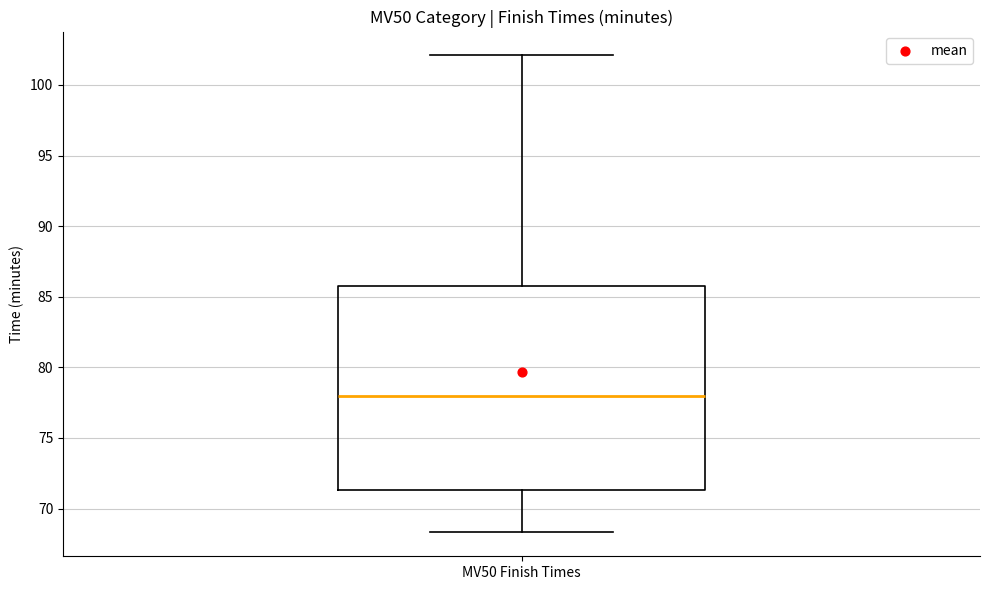

Transcribe this box plot: give where the median line is, the range the box spans, and where the two whiskers end, as read against the y-axis. The values are not printed on the chart, so give them approximately, as read against the axis.

median 78.0, box 71.5 to 86.0, whiskers 68.5 to 102.0